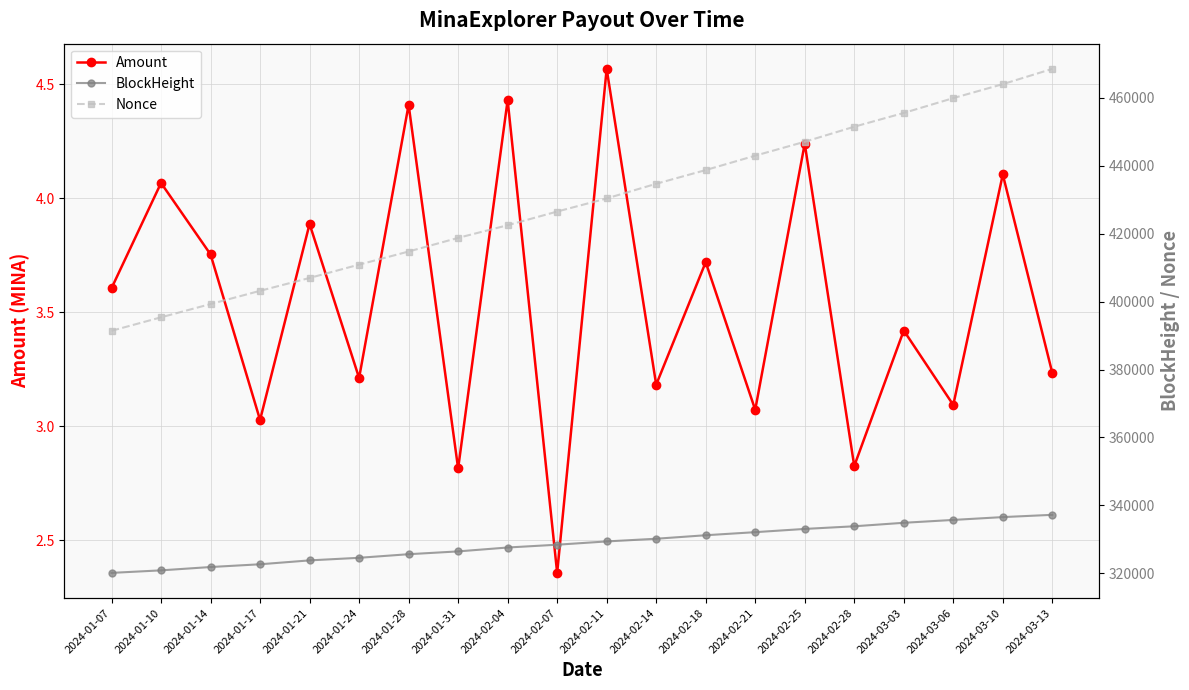

Between 2024-02-18 and 2024-01-24, which is larger?

2024-02-18